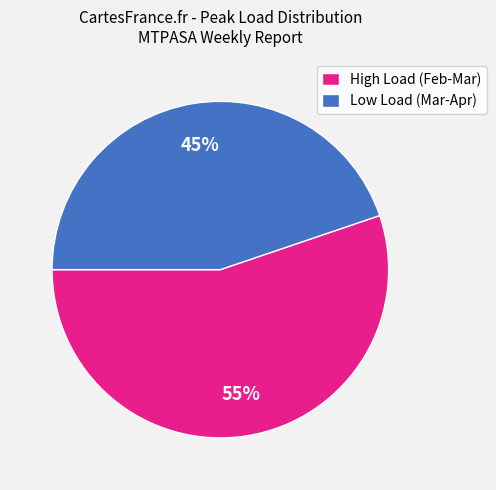

Is there any slice that represents more than half of the pie?

Yes